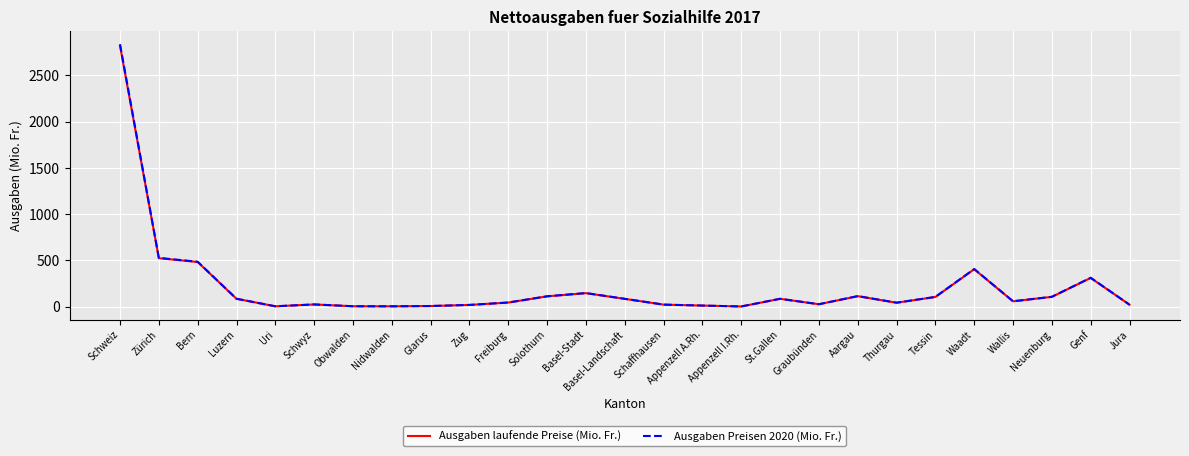

How many values in the Ausgaben laufende Preise (Mio. Fr.) series are below 56?

13